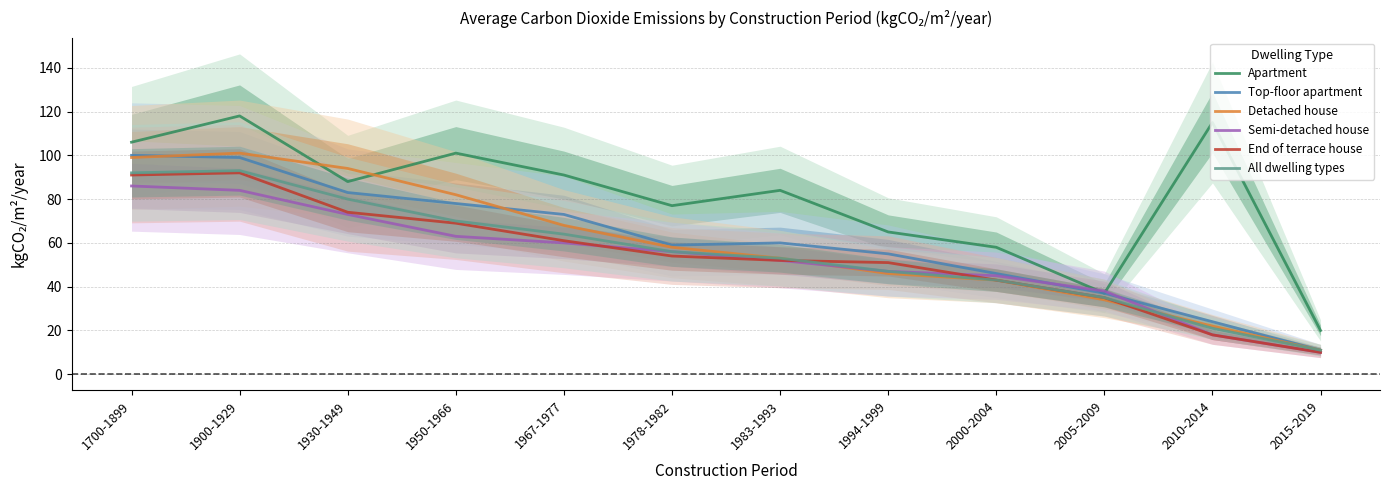

Reading right to left, list all the values displayed in this chart.

Apartment: 2015-2019=20	2010-2014=115	2005-2009=37	2000-2004=58	1994-1999=65	1983-1993=84	1978-1982=77	1967-1977=91	1950-1966=101	1930-1949=88	1900-1929=118	1700-1899=106
Top-floor apartment: 2015-2019=11	2010-2014=24	2005-2009=37	2000-2004=46	1994-1999=55	1983-1993=60	1978-1982=59	1967-1977=73	1950-1966=78	1930-1949=83	1900-1929=99	1700-1899=100
Detached house: 2015-2019=11	2010-2014=22	2005-2009=34	2000-2004=43	1994-1999=46	1983-1993=53	1978-1982=58	1967-1977=68	1950-1966=82	1930-1949=94	1900-1929=101	1700-1899=99
Semi-detached house: 2015-2019=10	2010-2014=18	2005-2009=38	2000-2004=45	1994-1999=47	1983-1993=52	1978-1982=56	1967-1977=60	1950-1966=63	1930-1949=73	1900-1929=84	1700-1899=86
End of terrace house: 2015-2019=10	2010-2014=18	2005-2009=35	2000-2004=43	1994-1999=51	1983-1993=52	1978-1982=54	1967-1977=61	1950-1966=69	1930-1949=74	1900-1929=92	1700-1899=91
All dwelling types: 2015-2019=11	2010-2014=21	2005-2009=35	2000-2004=43	1994-1999=47	1983-1993=53	1978-1982=56	1967-1977=64	1950-1966=70	1930-1949=80	1900-1929=93	1700-1899=92